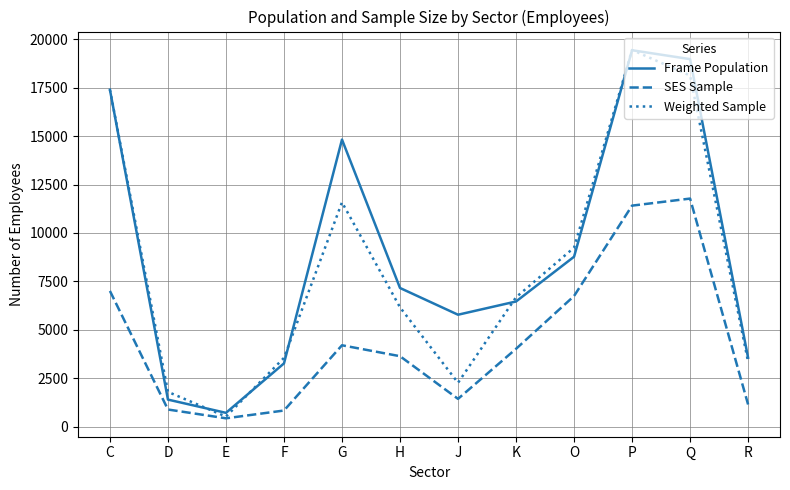

What is the spread (max minus min) of values at F?

2720